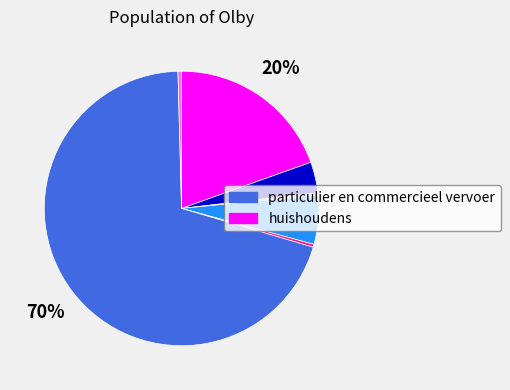

To the nearest percent, what is the difference between the largest and smallest slice percentages?

70%